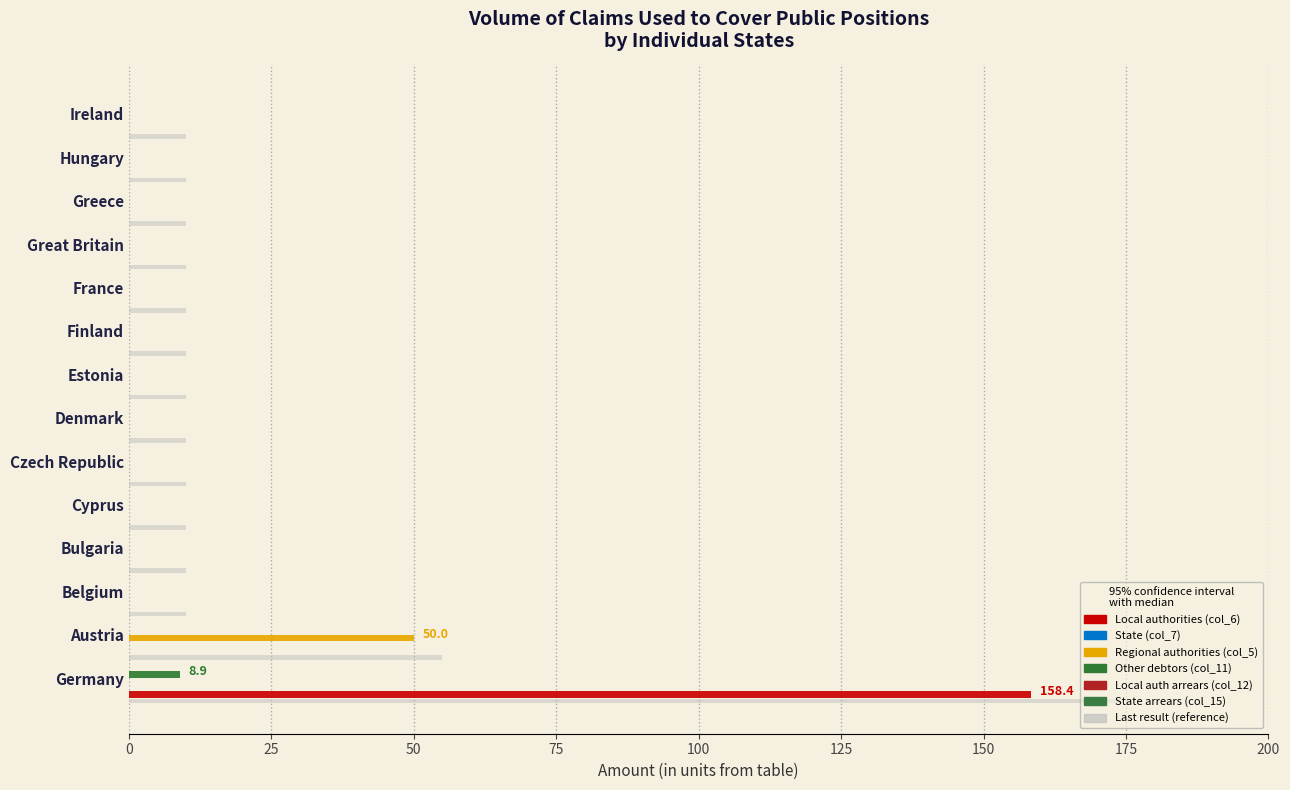

Which has a higher value, Belgium or France?

Belgium